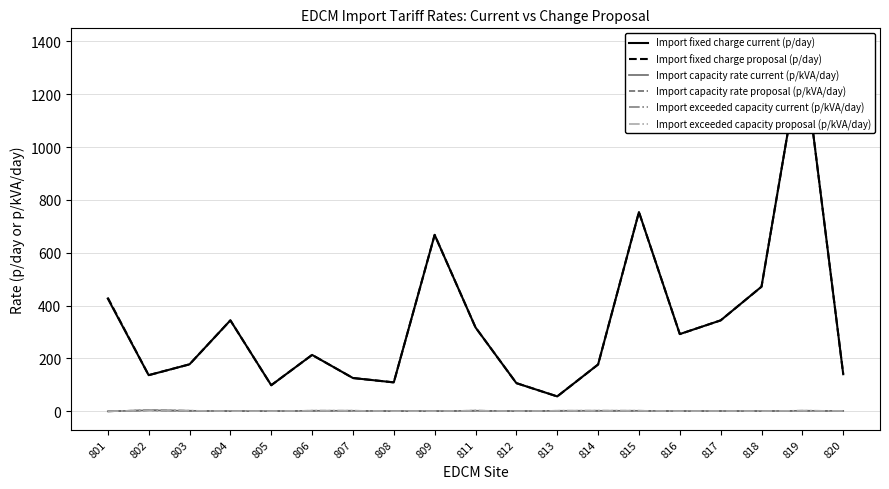

List the series in order of their peak value, highest first.

Import fixed charge current (p/day), Import fixed charge proposal (p/day), Import capacity rate proposal (p/kVA/day), Import exceeded capacity proposal (p/kVA/day), Import capacity rate current (p/kVA/day), Import exceeded capacity current (p/kVA/day)